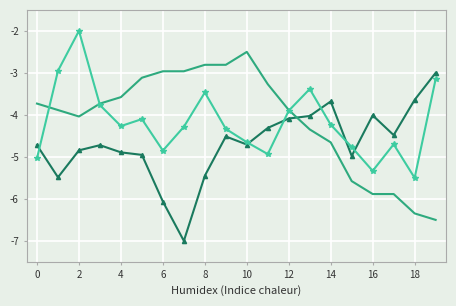

What is the greatest value displayed?

-2.0